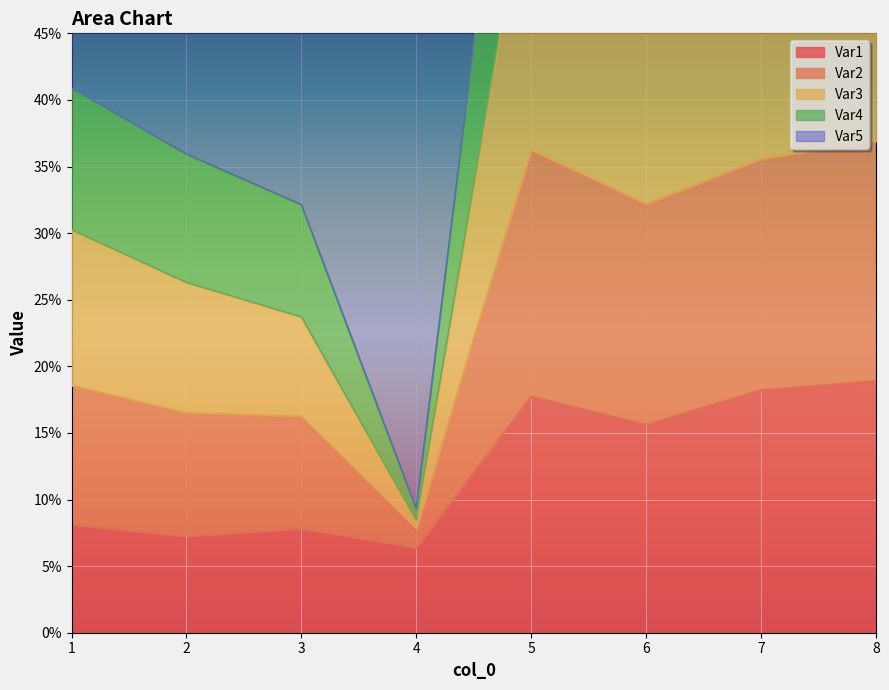

Count the Var1 values in the range 0 to 1.

8